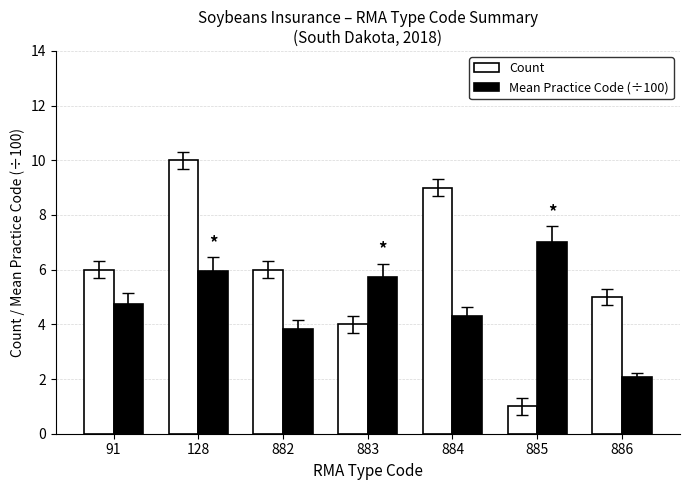

Reading left to right, extract all data points from this chart.

Count: 6.0	10.0	6.0	4.0	9.0	1.0	5.0
Mean Practice Code (÷100): 4.8	6.0	3.8	5.7	4.3	7.0	2.1